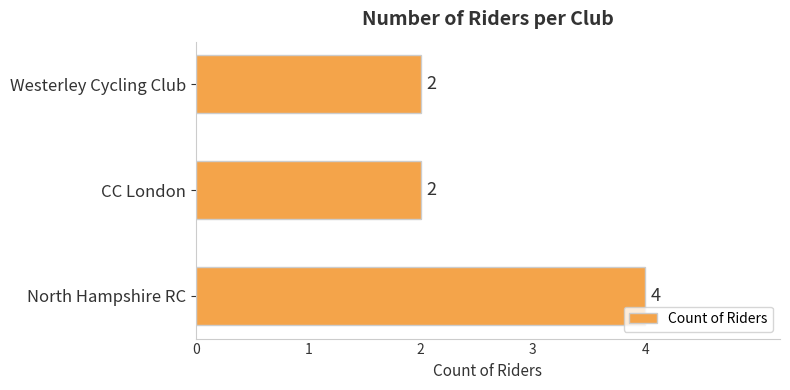

What is the difference between the maximum and minimum values?

2